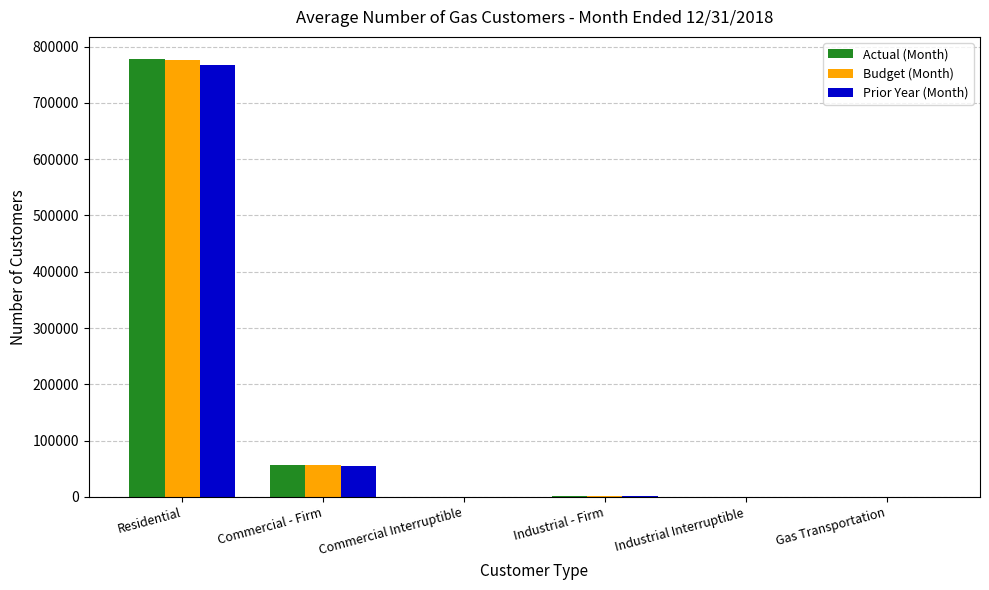

Which category has the highest value across all series?

Residential